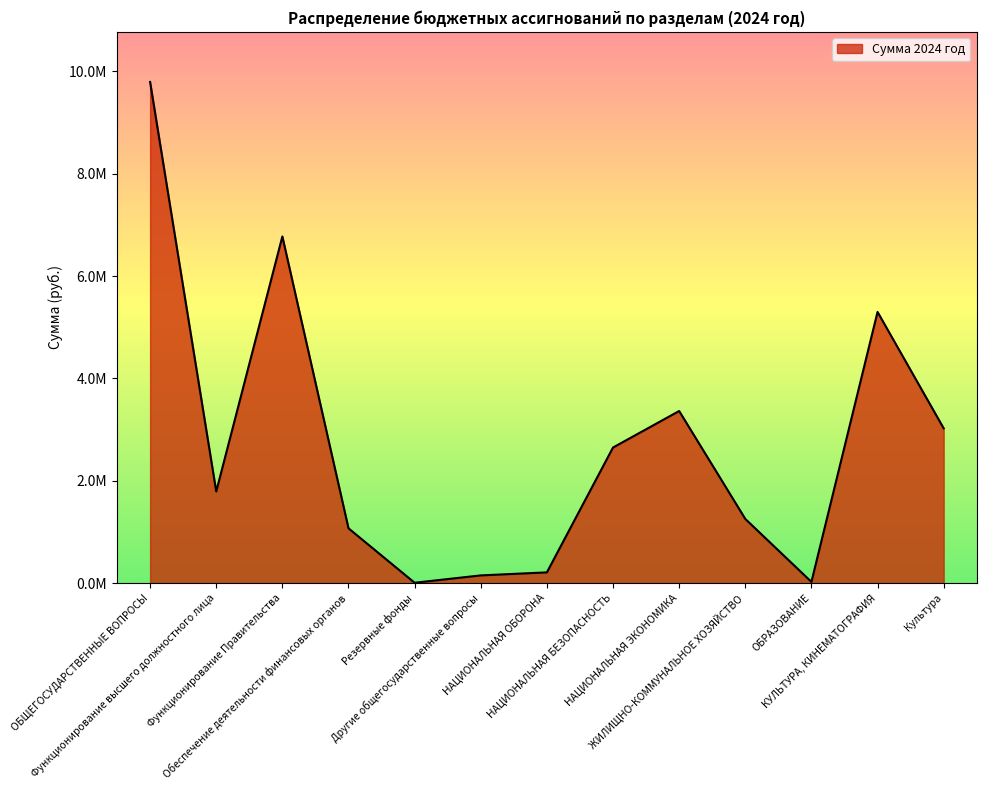

Is it true that the value at Функционирование Правительства is 6775370.9?

True